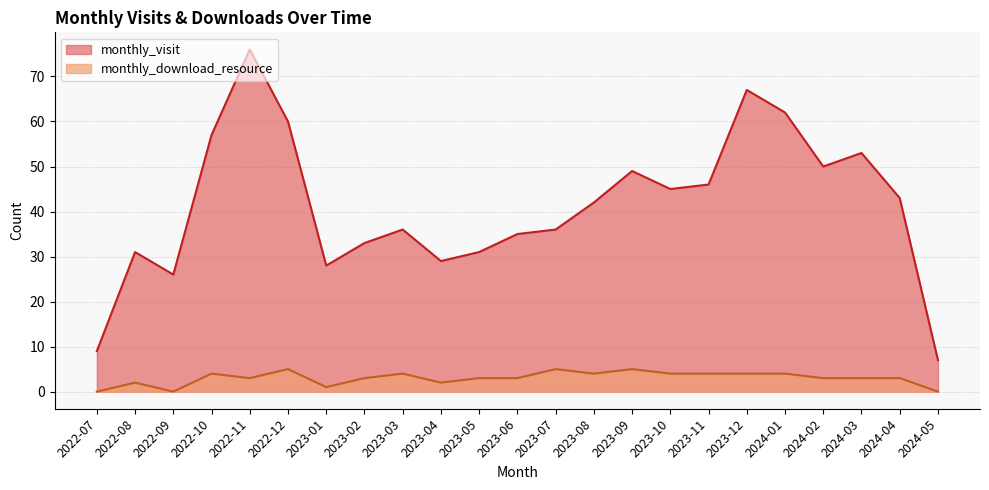

How many interior local valleys does the monthly_visit series have?

5